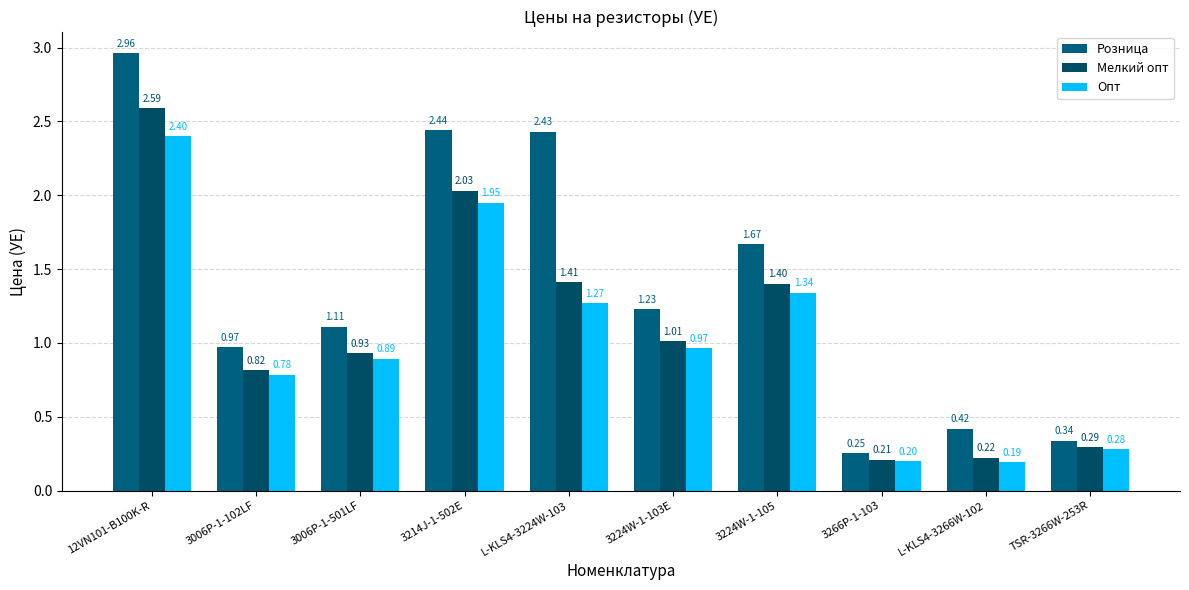

What is the sum of the Розница values at 3224W-1-105 and TSR-3266W-253R?

2.0